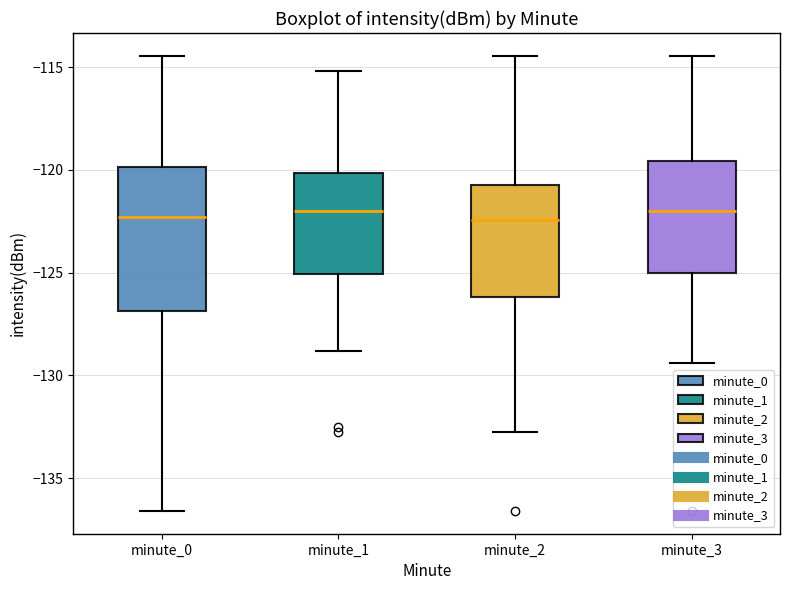

Comparing the boxes themselves (not the whiskers), which one is the tallest?

minute_0